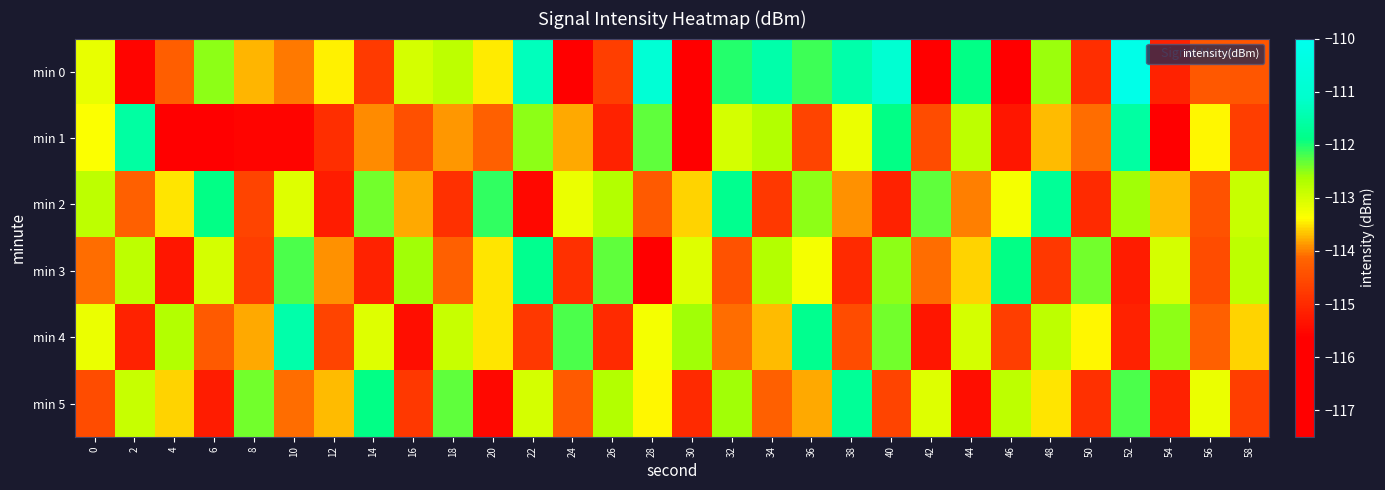

What is the spread (max minus min) of values at 42?

3.5